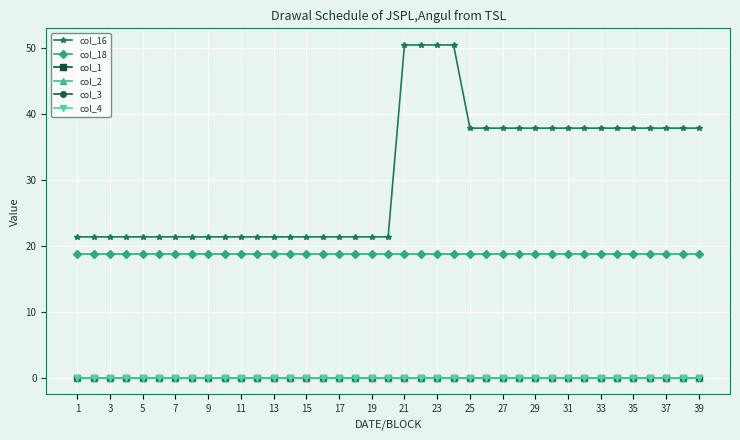

Does the chart have visible grid lines?

Yes